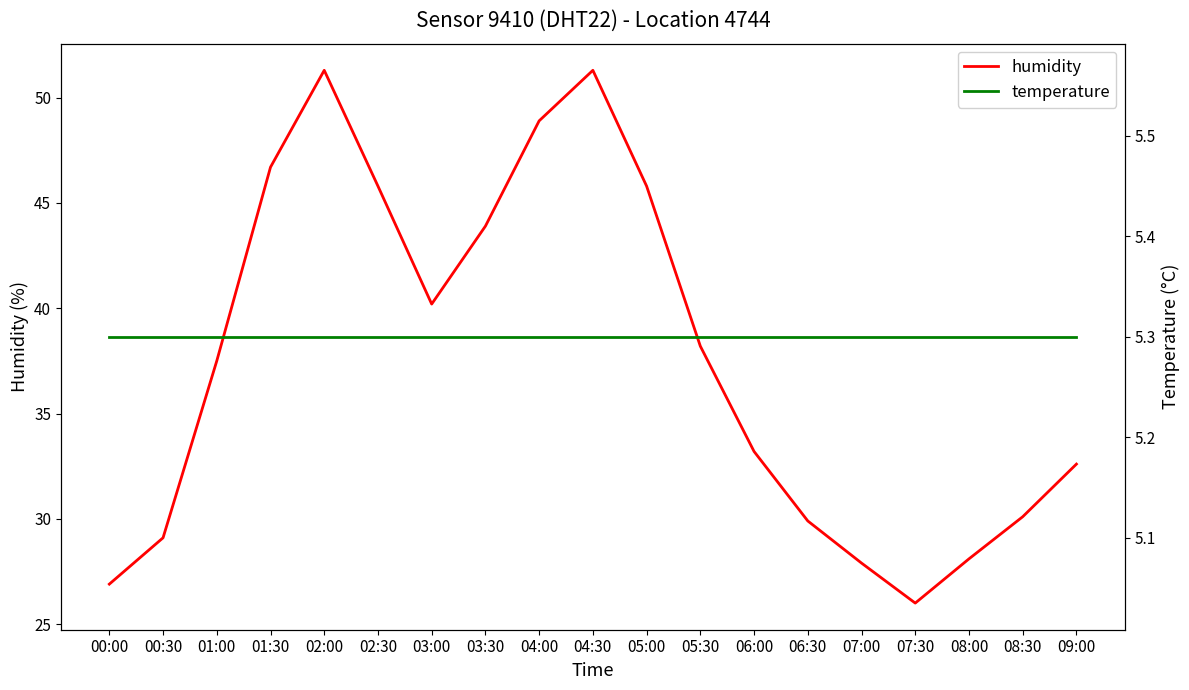

True or false: humidity and temperature cross at least once.

False